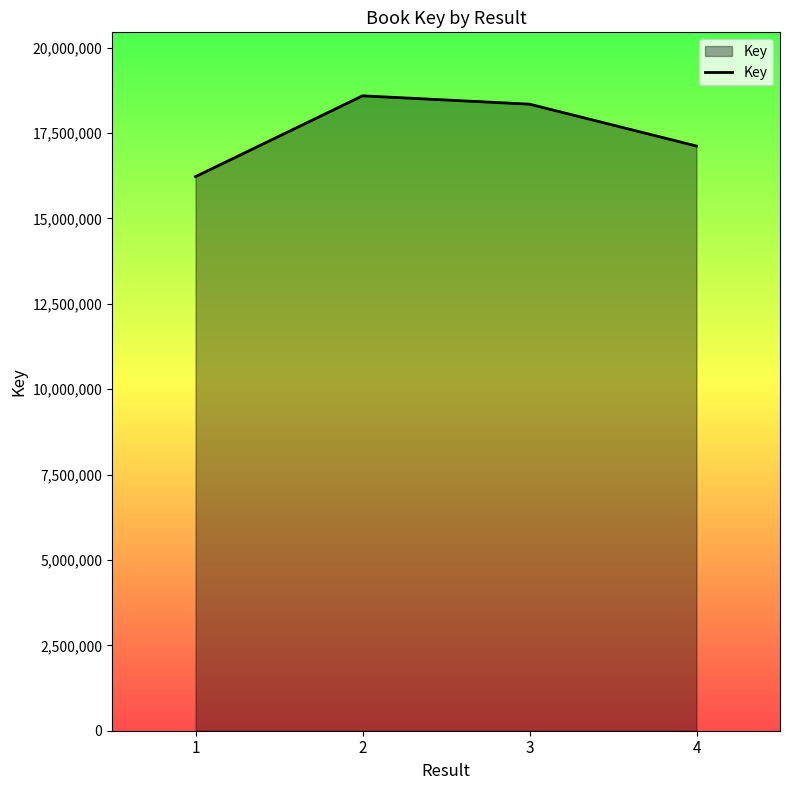

What is the greatest value displayed?

18586620